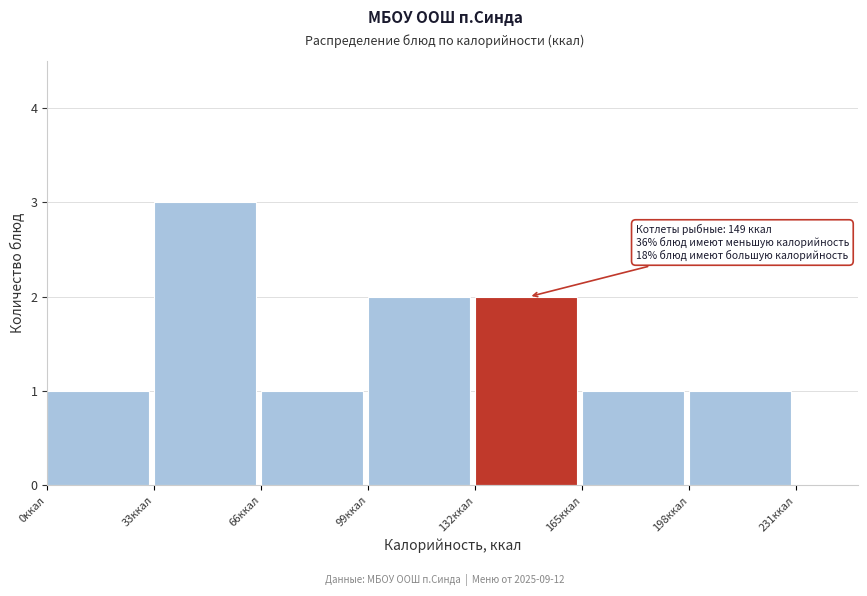

Reading left to right, what are all the values shown in this chart?

0ккал=1	33ккал=3	66ккал=1	99ккал=2	132ккал=2	165ккал=1	198ккал=1	231ккал=0